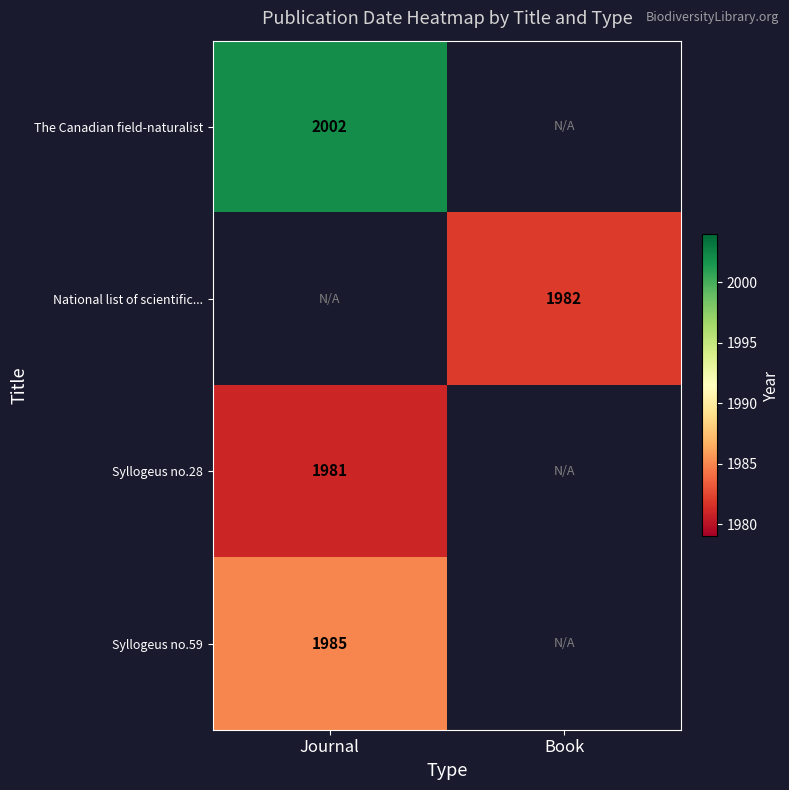

Is it true that Syllogeus no.59 equals 889.9 at Journal?

False